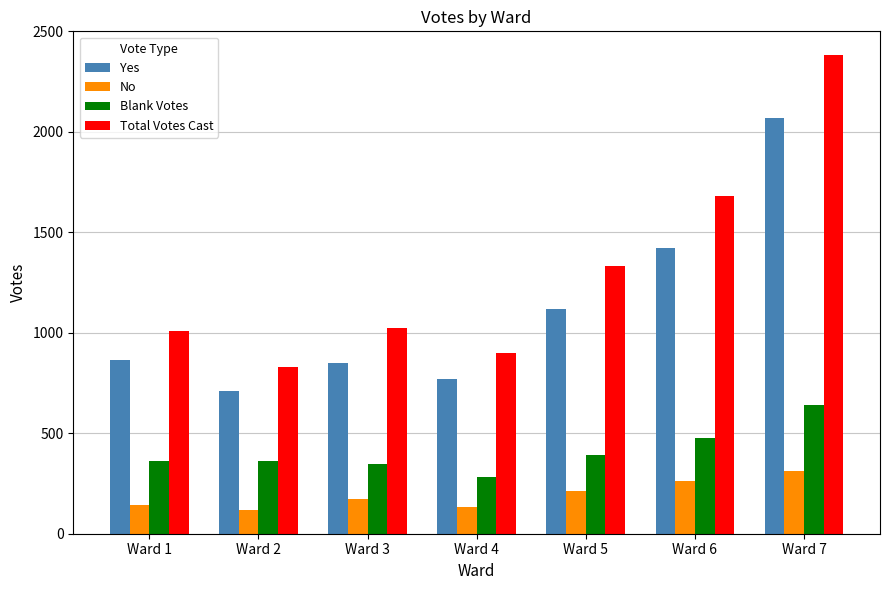

How many data points in Blank Votes are less than 361?

3